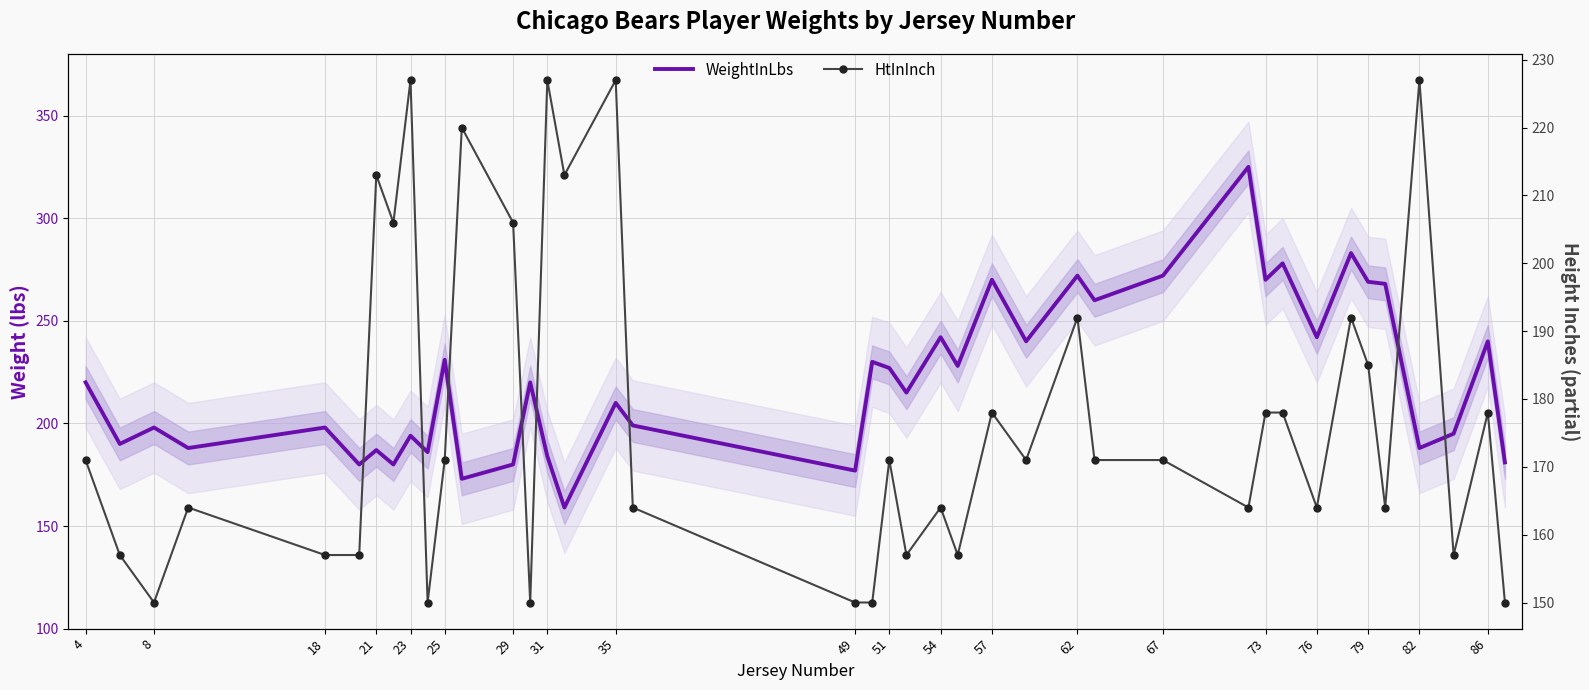

In WeightInLbs, how many points are higher than both neighbors (excluding endpoints)?

15